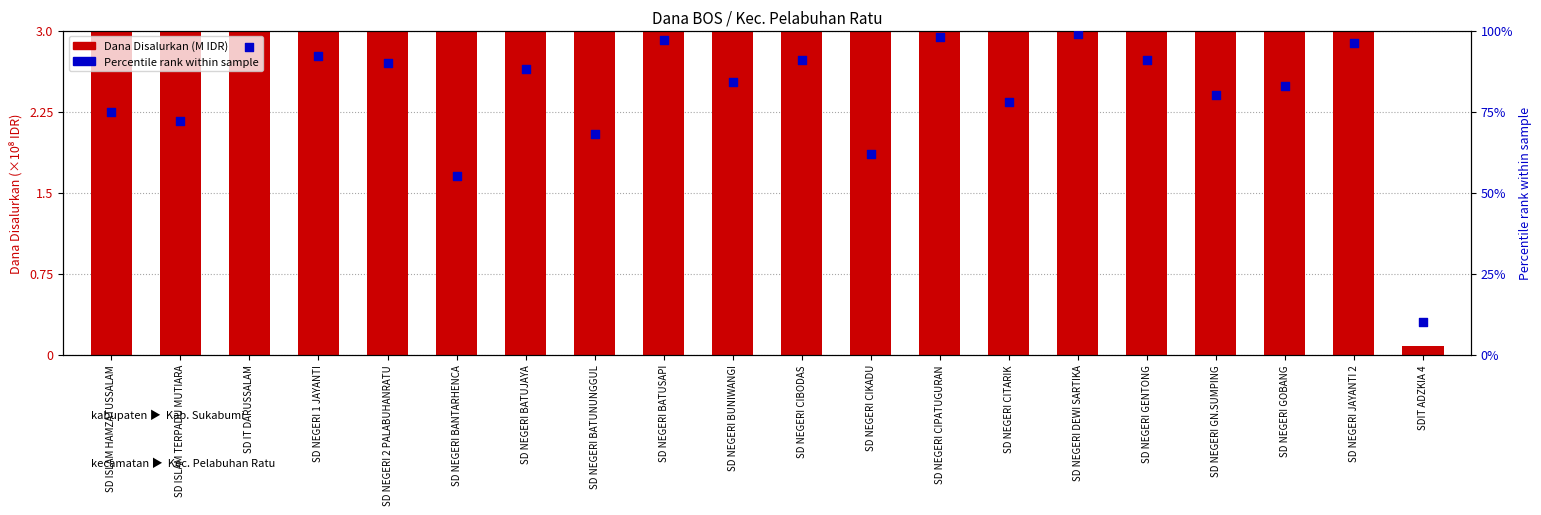

At how many categories does at least one series exceed 69?

16